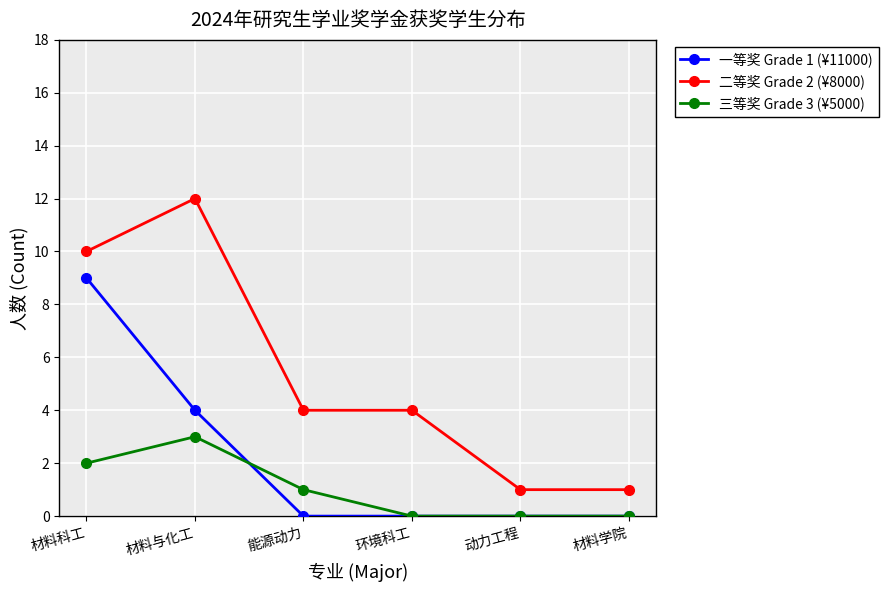

At which label is 三等奖 Grade 3 (¥5000) closest to 1?

能源动力